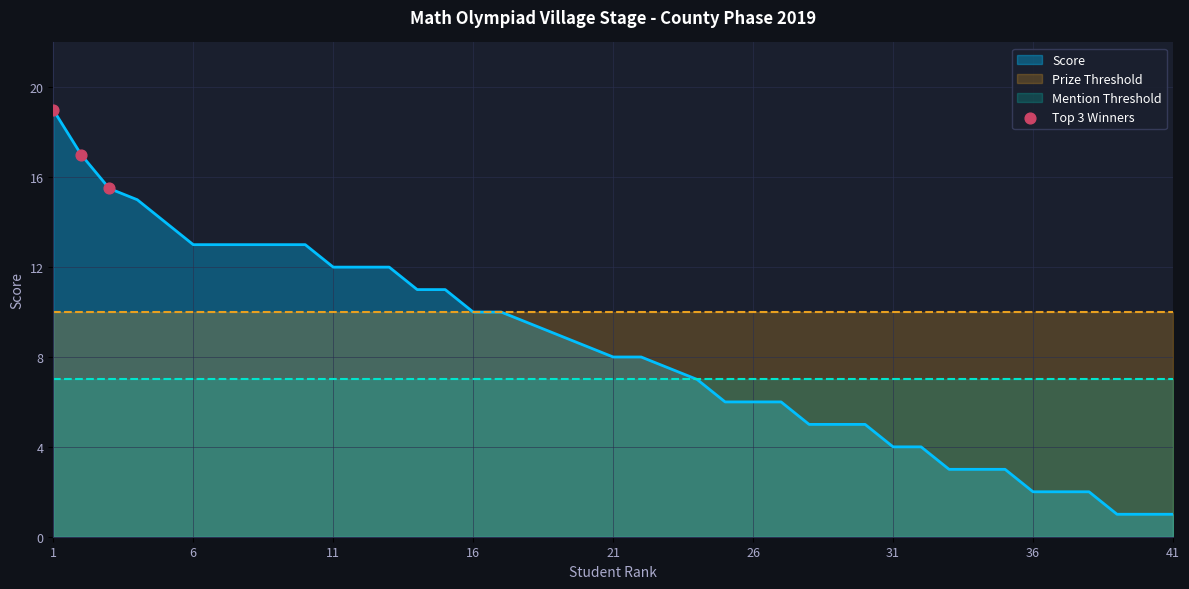

What is the lowest value of the Score series?

1.0